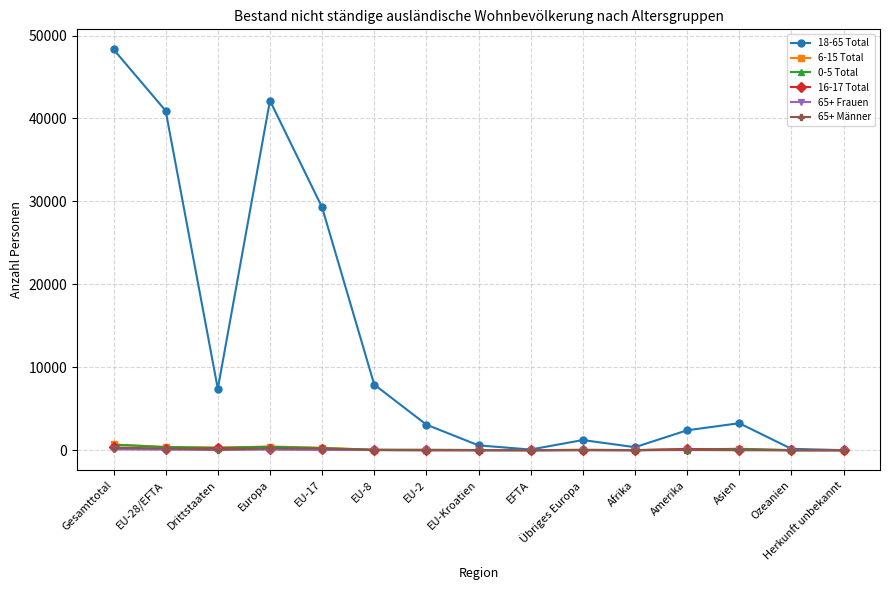

How many categories are shown in the chart?

15